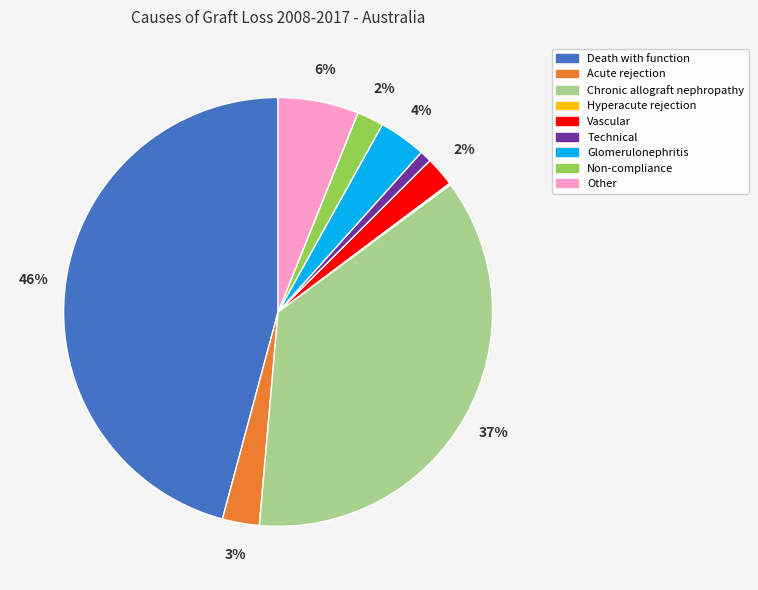

Which has a higher value, Chronic allograft nephropathy or Death with function?

Death with function